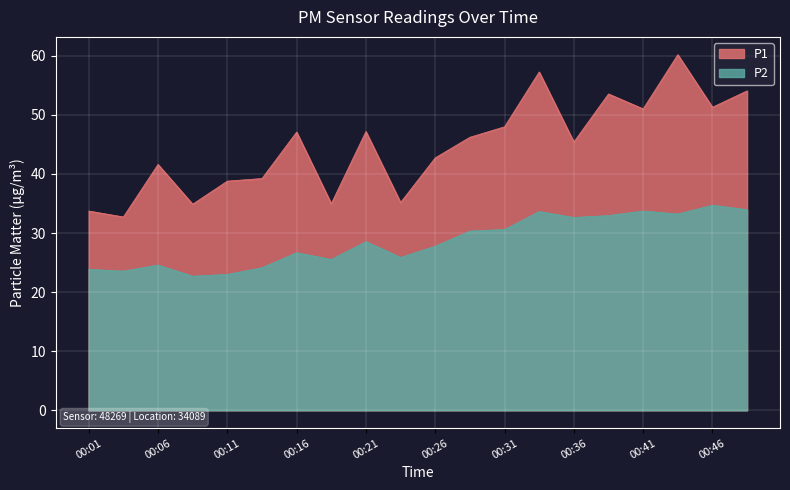

How many values in the P2 series are below 28?

10